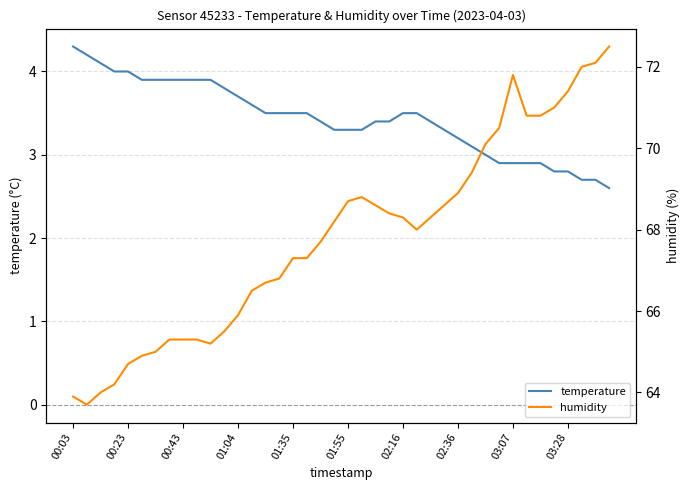

What is the maximum value for temperature?

4.3